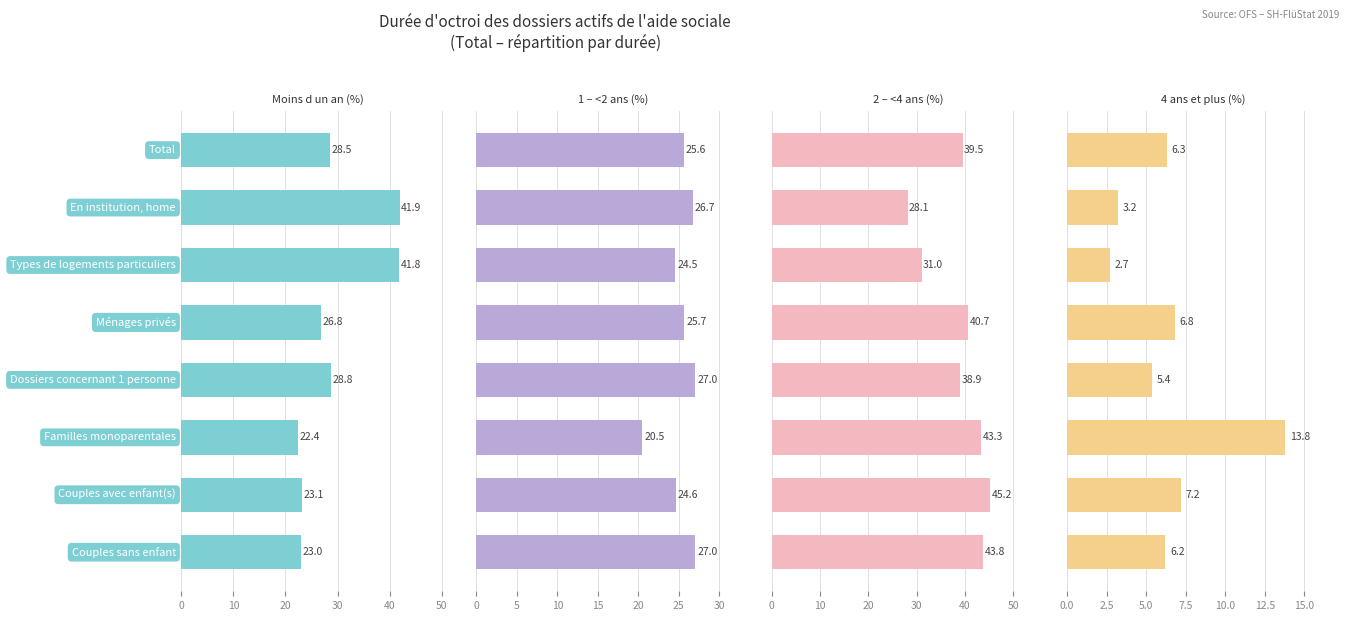

Reading left to right, list all the values displayed in this chart.

Moins d un an (%): 28.5	41.9	41.8	26.8	28.8	22.4	23.1	23.0
1 – <2 ans (%): 25.6	26.7	24.5	25.7	27.0	20.5	24.6	27.0
2 – <4 ans (%): 39.5	28.1	31.0	40.7	38.9	43.3	45.2	43.8
4 ans et plus (%): 6.3	3.2	2.7	6.8	5.4	13.8	7.2	6.2